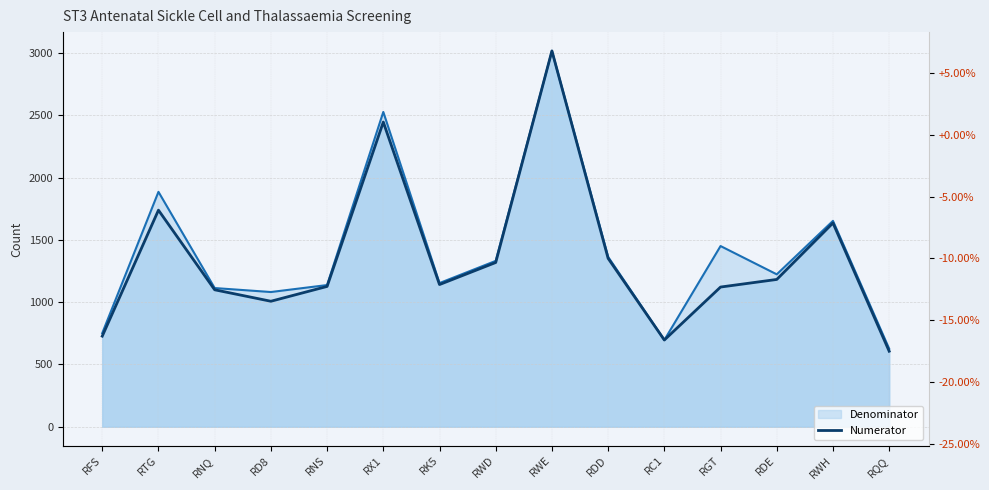

Which category has the highest value across all series?

RWE